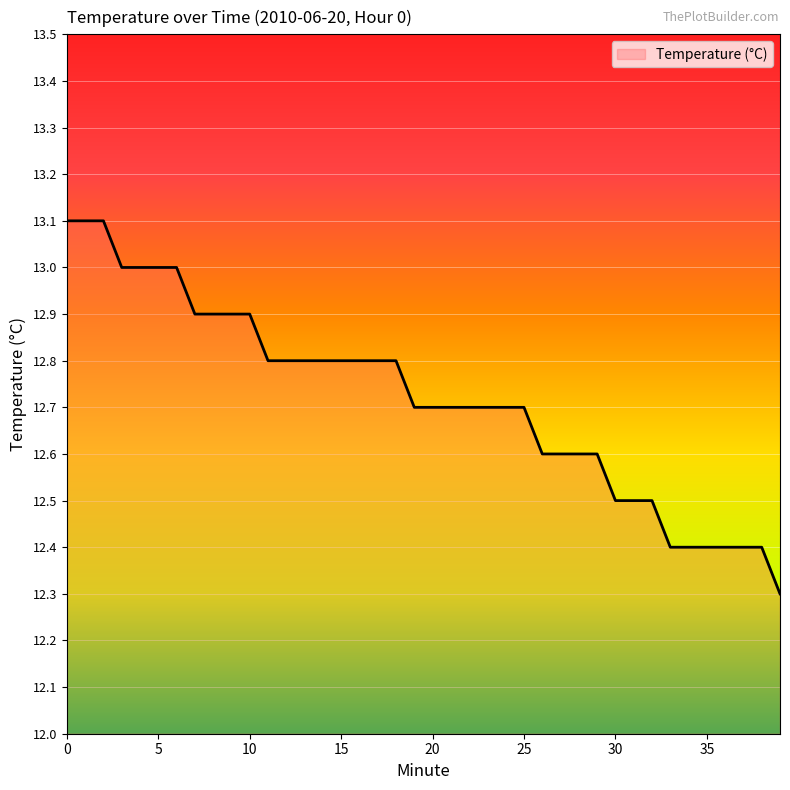

What is the smallest value displayed?

12.3